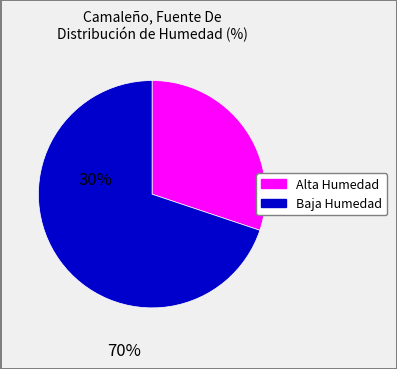

Is there any slice that represents more than half of the pie?

Yes